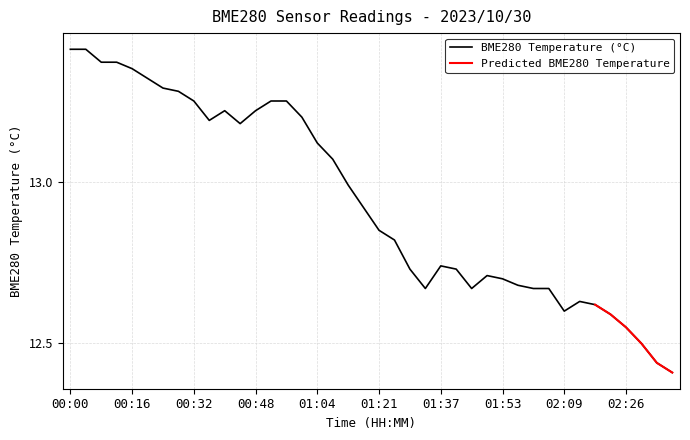

Is it true that the value at 01:17 is 21.1?

False